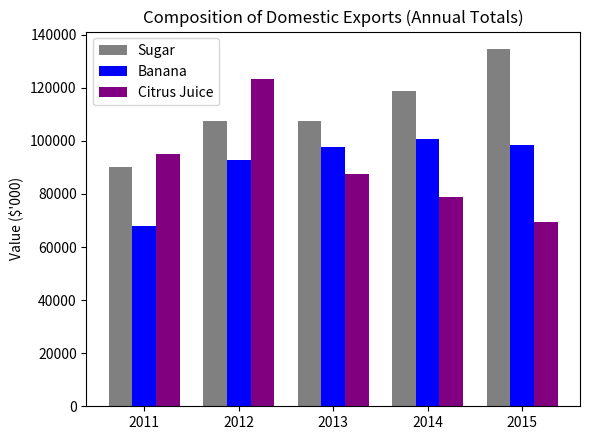

What is the sum of the Citrus Juice values at 2011 and 2013?

182532.3